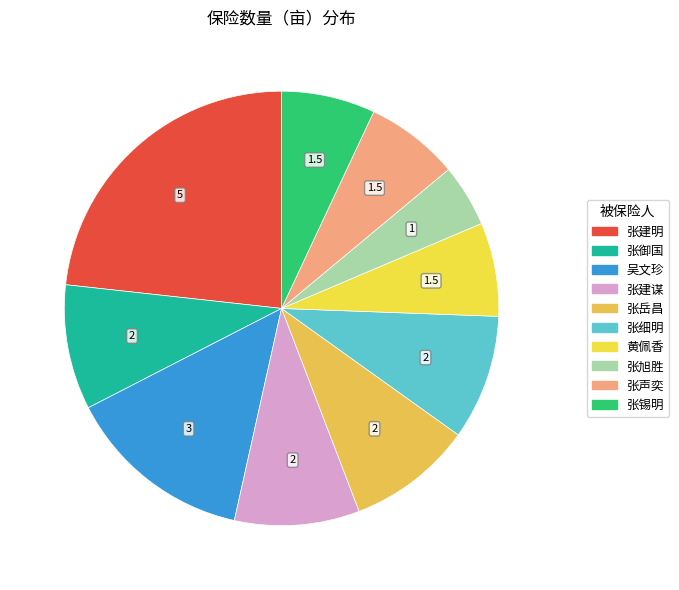

What is the change in value from 吴文珍 to 张声奕?

-1.5